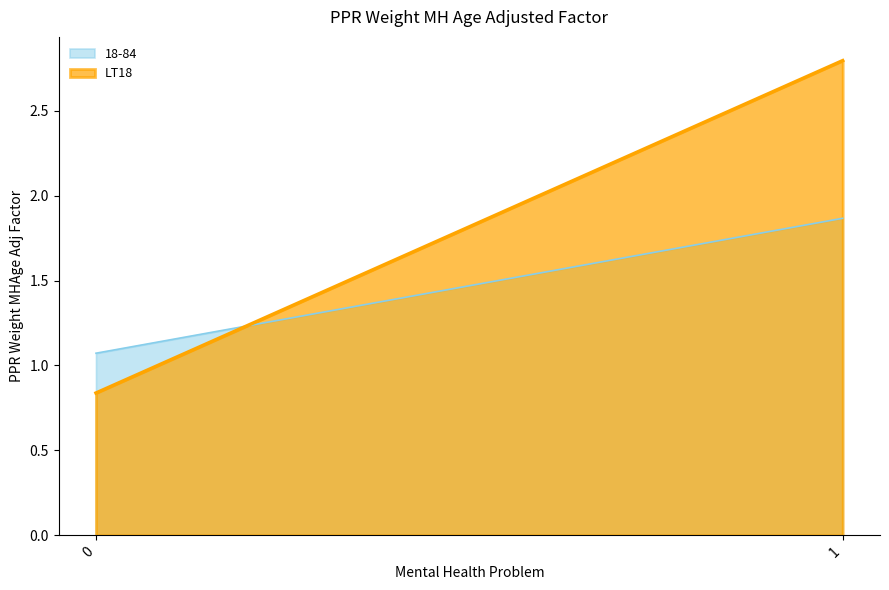

What is the difference between the maximum and minimum values in the LT18 series?

2.0